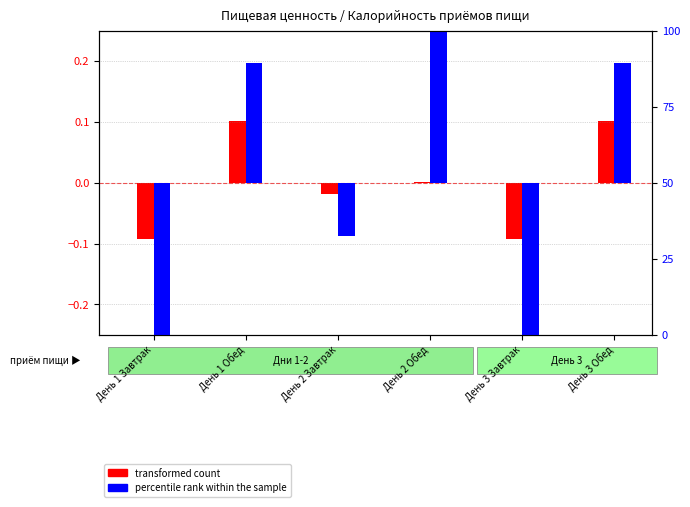

What is the total value across all series at День 2 Завтрак?

-17.6